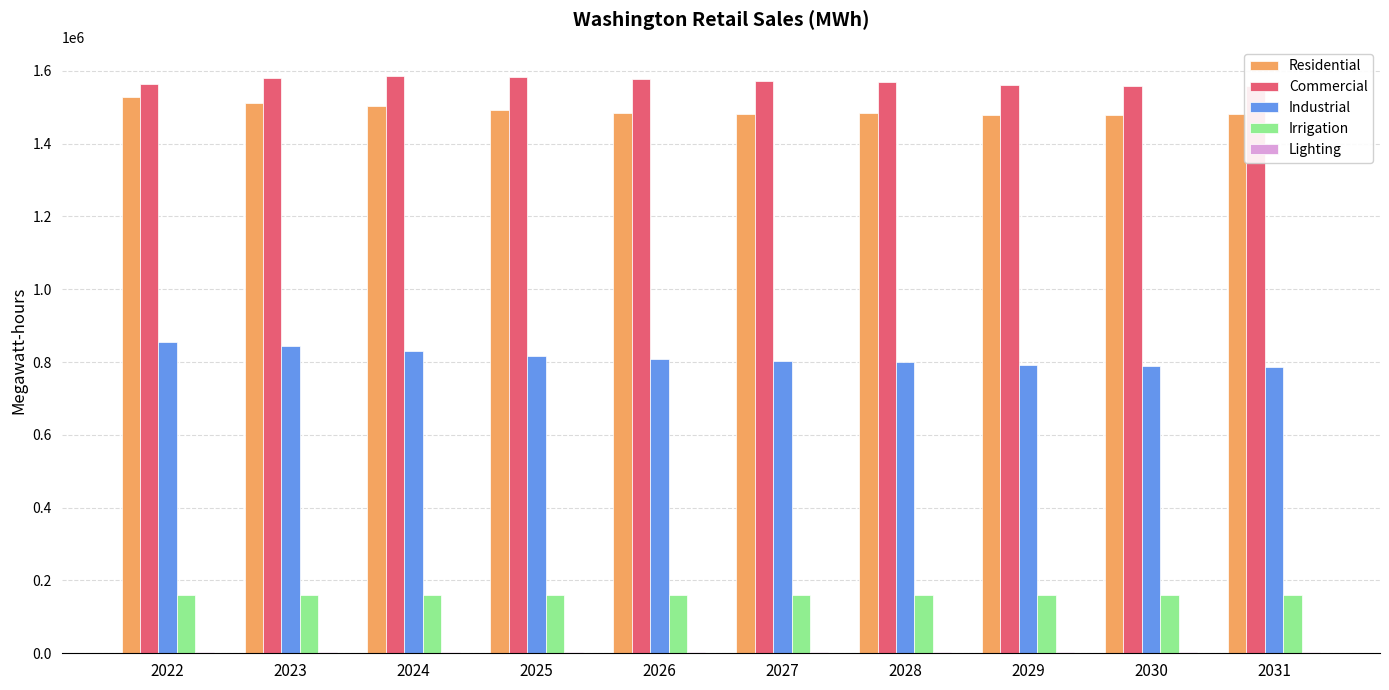

True or false: Residential has a value of 1479845.7 at 2029.

True